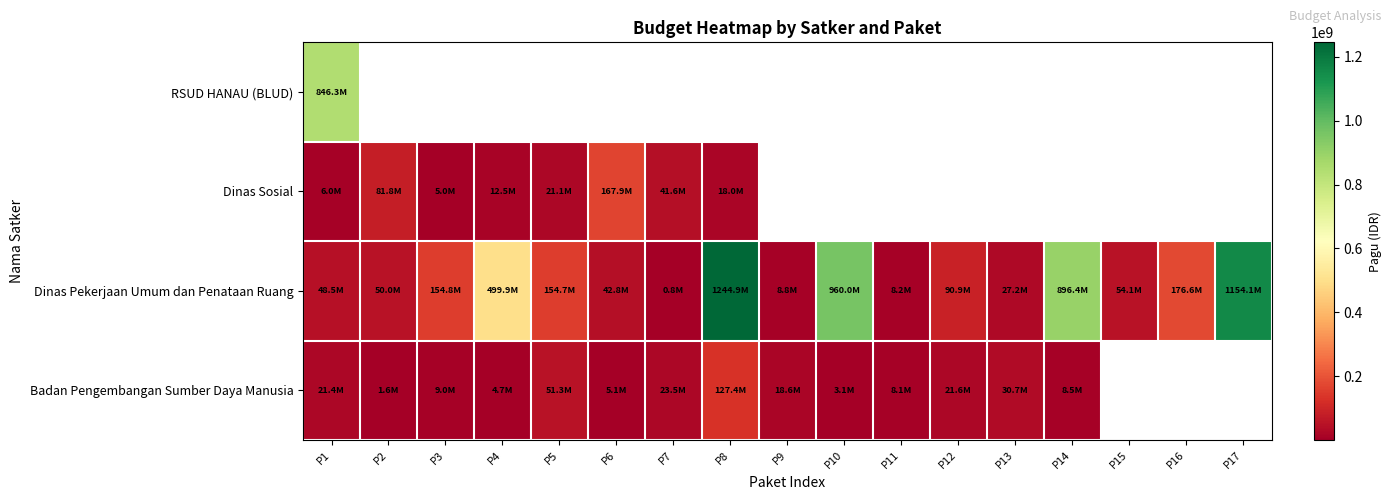

What is the approximate value of Dinas Sosial at P2?

81778000.0